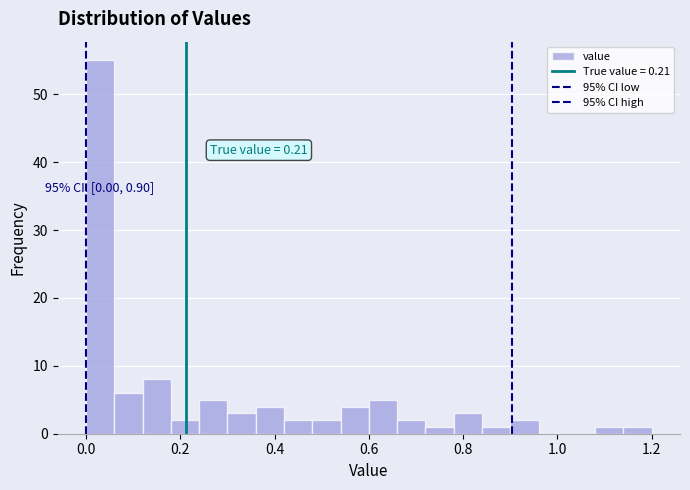

Around what value on the x-axis is the tallest bar? Give the approximate position of its centre, as read against the axis.

0.04